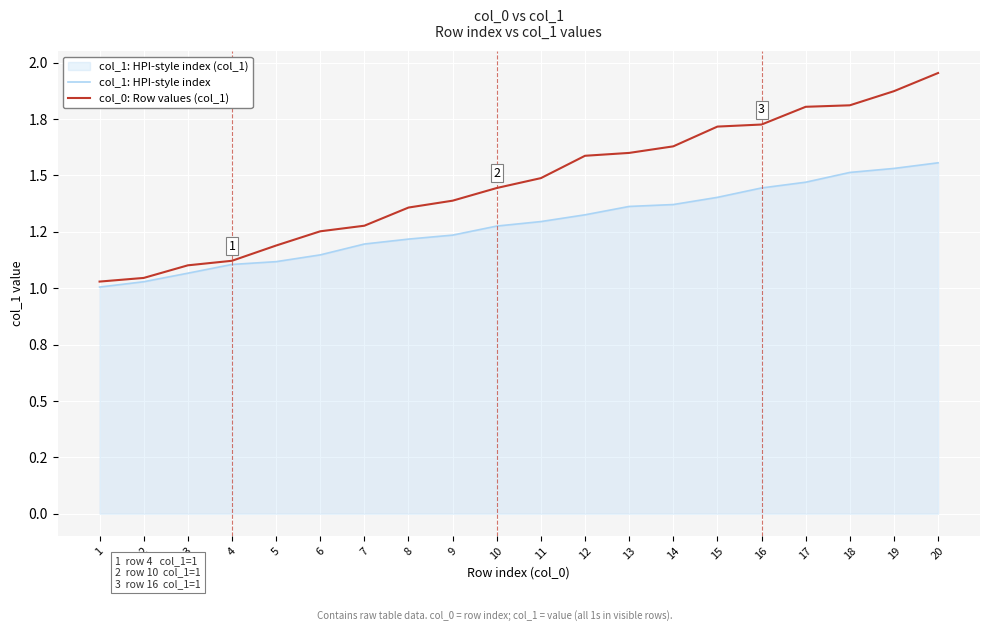

At which category is the sum across all series the highest?

20